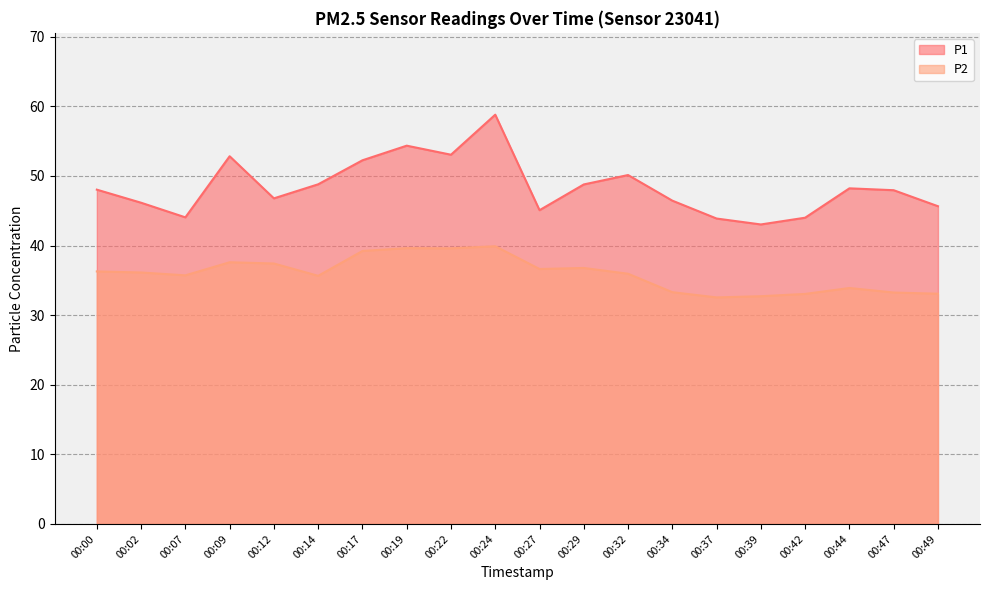

True or false: P1 and P2 intersect in this chart.

False